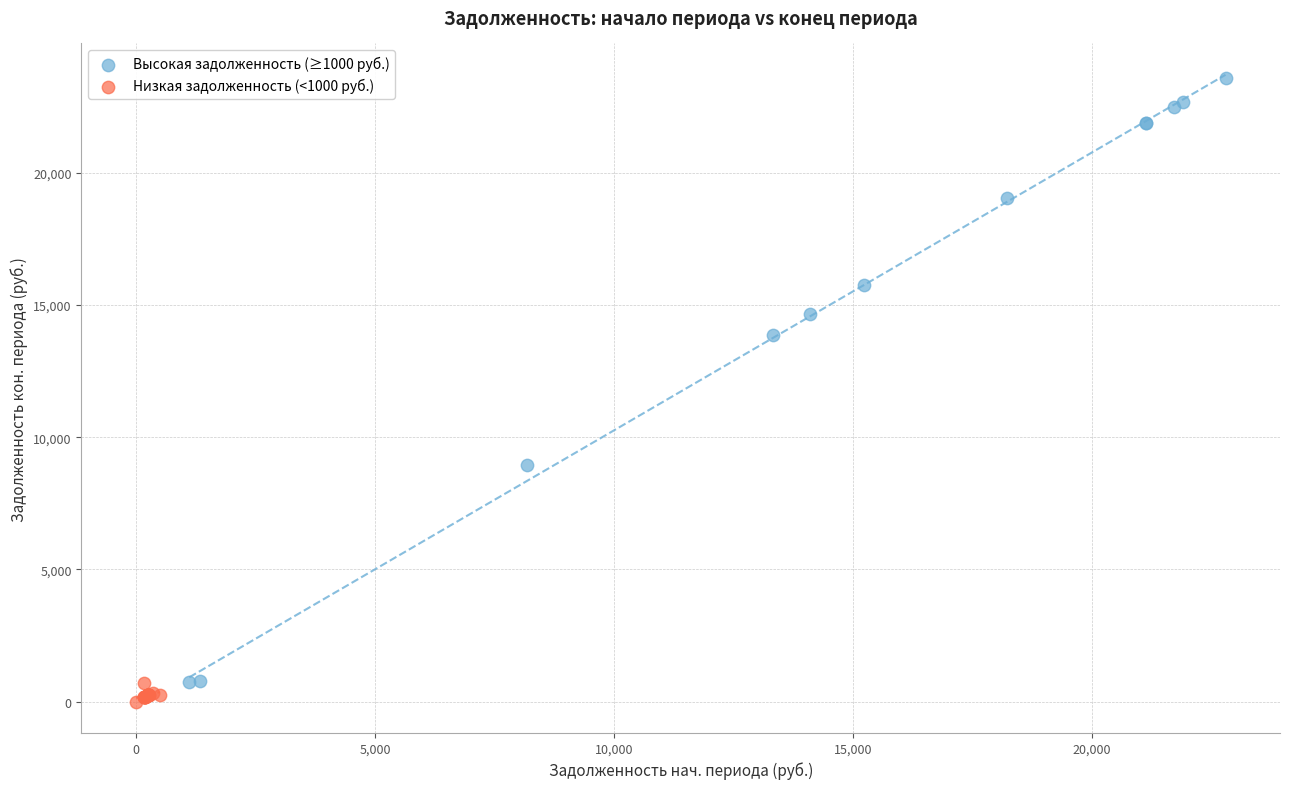

Which series contains the lowest Y value?

Низкая задолженность (<1000 руб.)